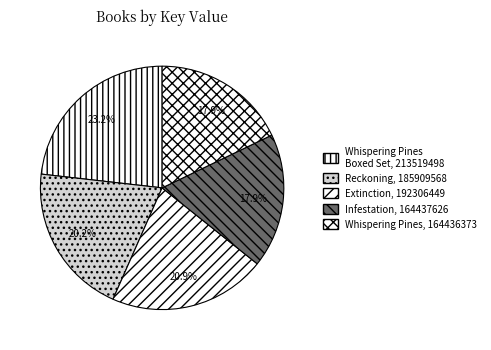

How many segments does this pie chart have?

5